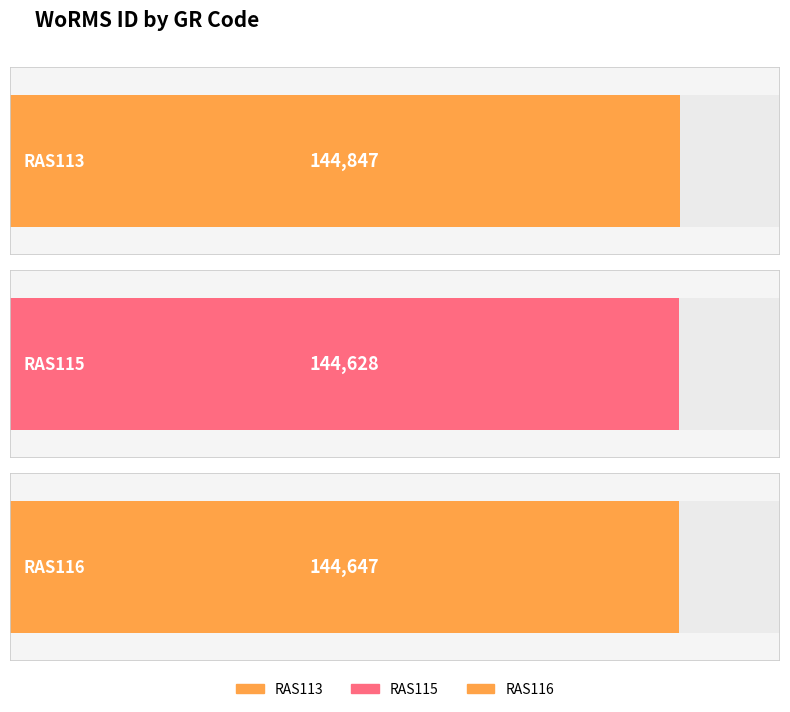

List the labels in order of value, smallest first.

RAS115, RAS116, RAS113